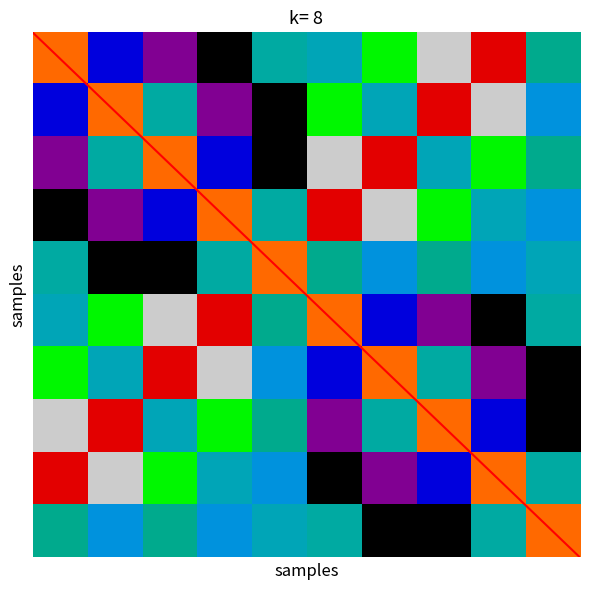

What is the smallest value displayed?

43